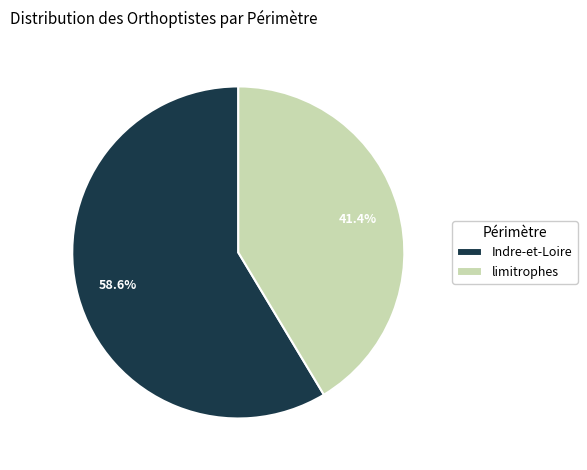

What percentage is the limitrophes slice, to the nearest percent?

41%